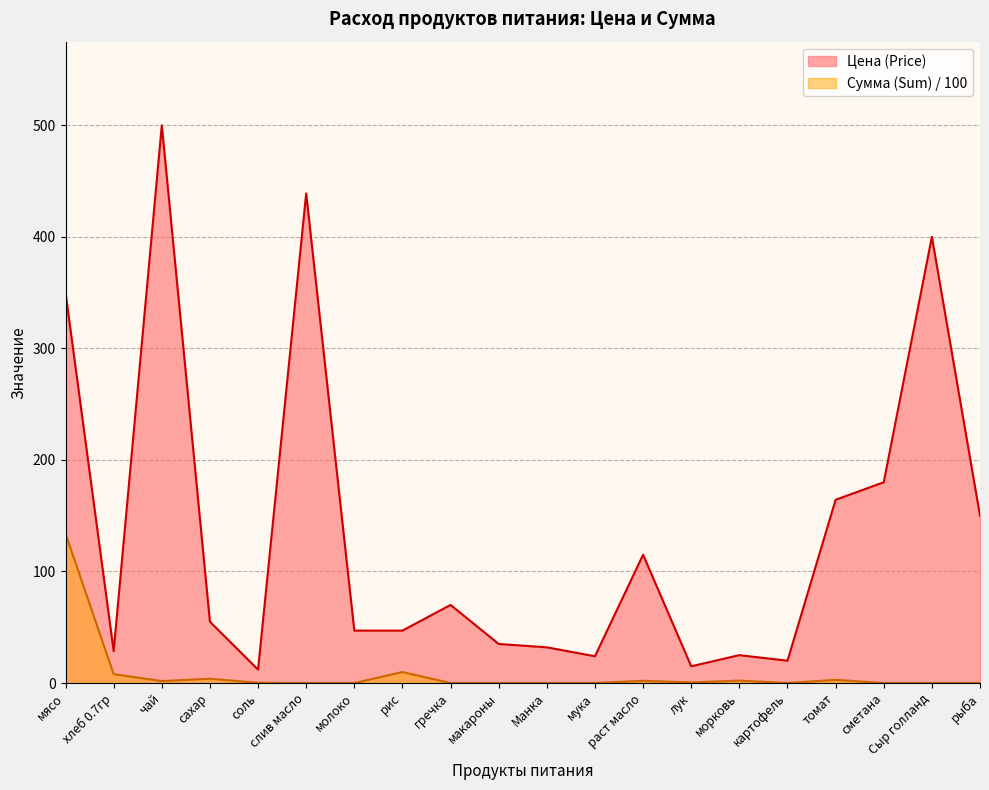

Where is the first local minimum for Цена (Price)?

хлеб 0.7гр